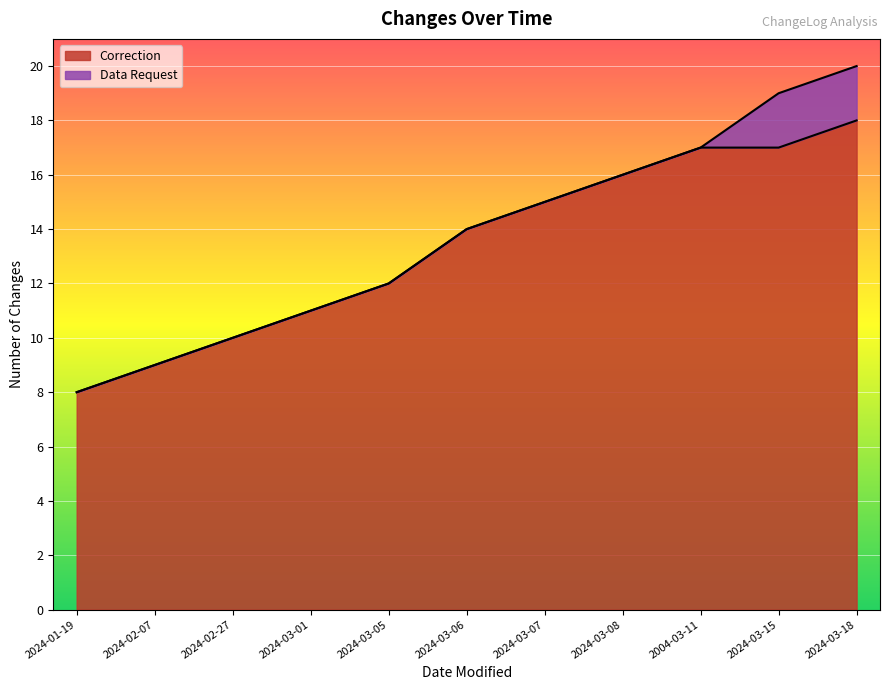

What is the highest value of the Correction series?

18